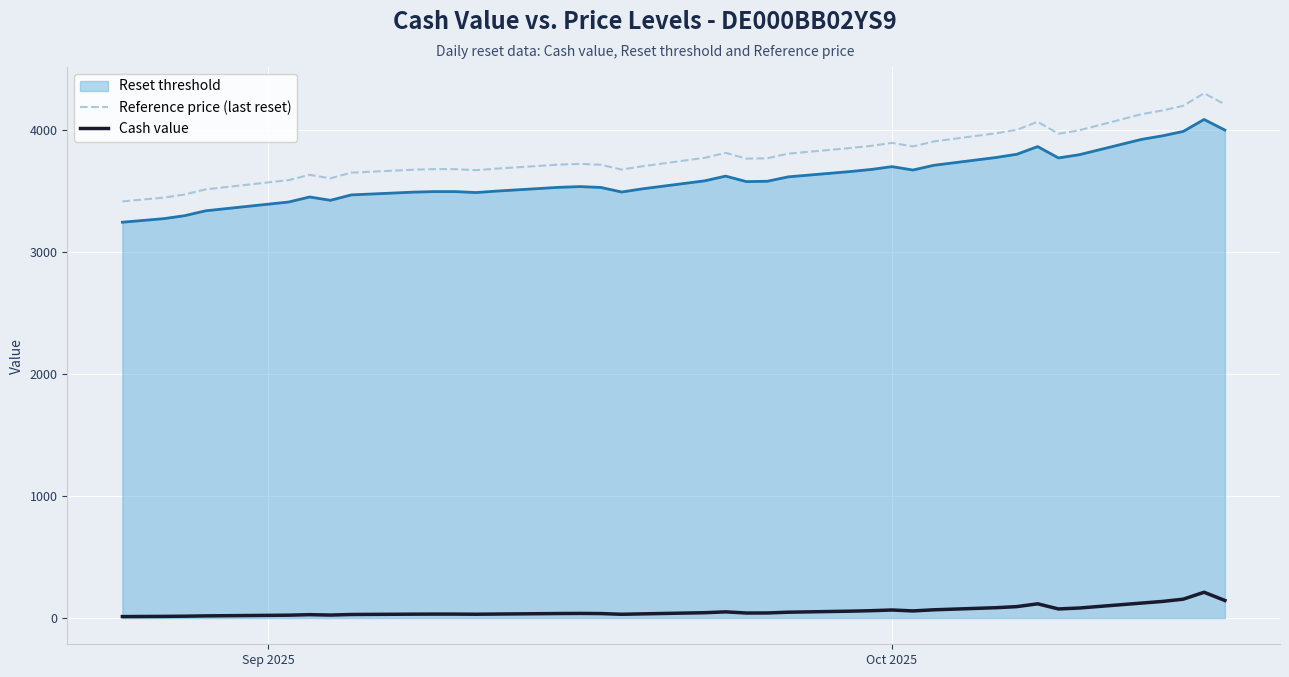

Rank the series by their maximum value, from highest to lowest.

Reference price (last reset), Reset threshold, Cash value